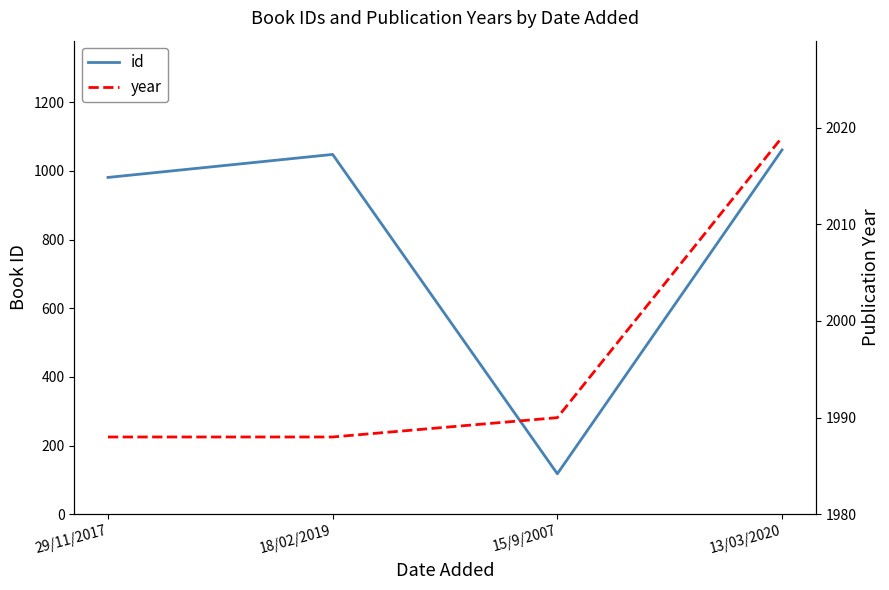

What are all the series names shown in the legend?

id, year